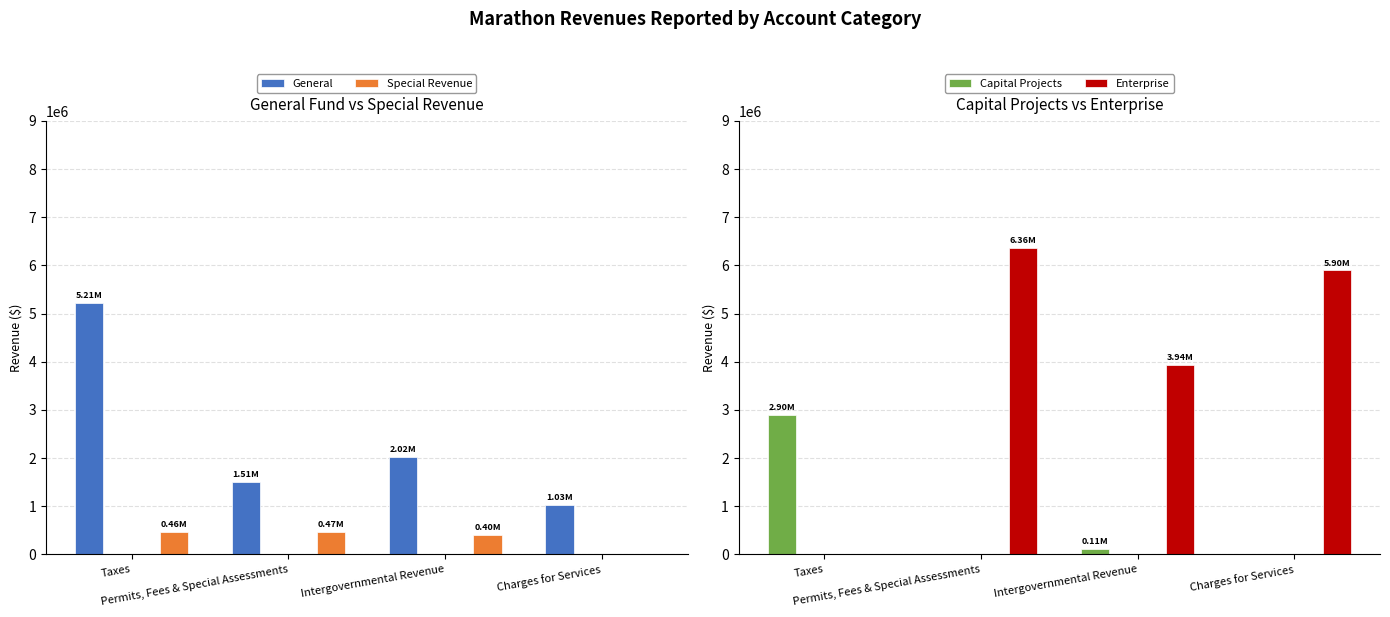

Which series changed the most between Taxes and Intergovernmental Revenue?

Enterprise